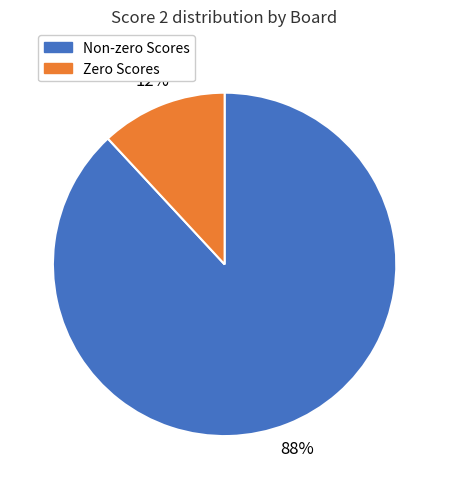

The Zero Scores slice represents 12% of the pie. True or false?

True